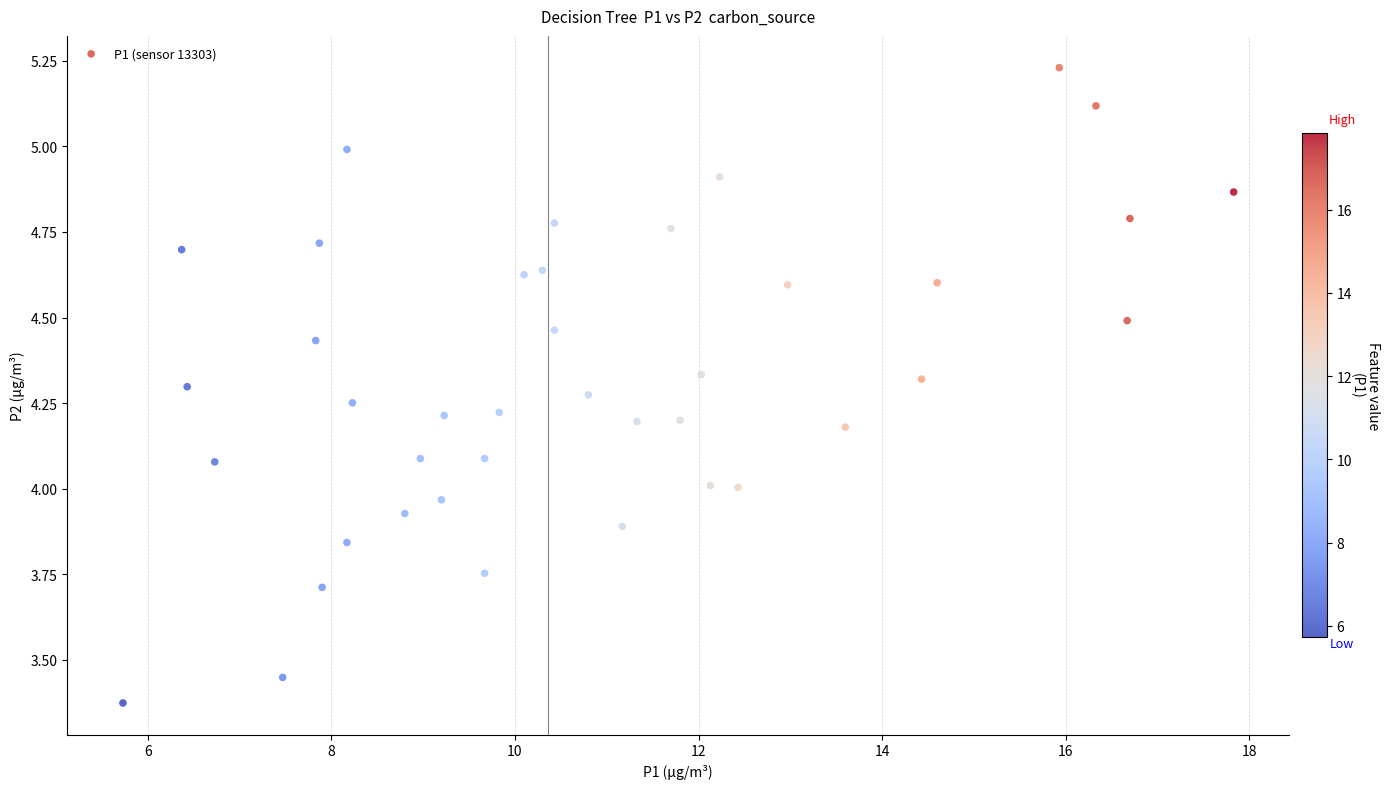

What is the range of X values (max minus min)?

12.1